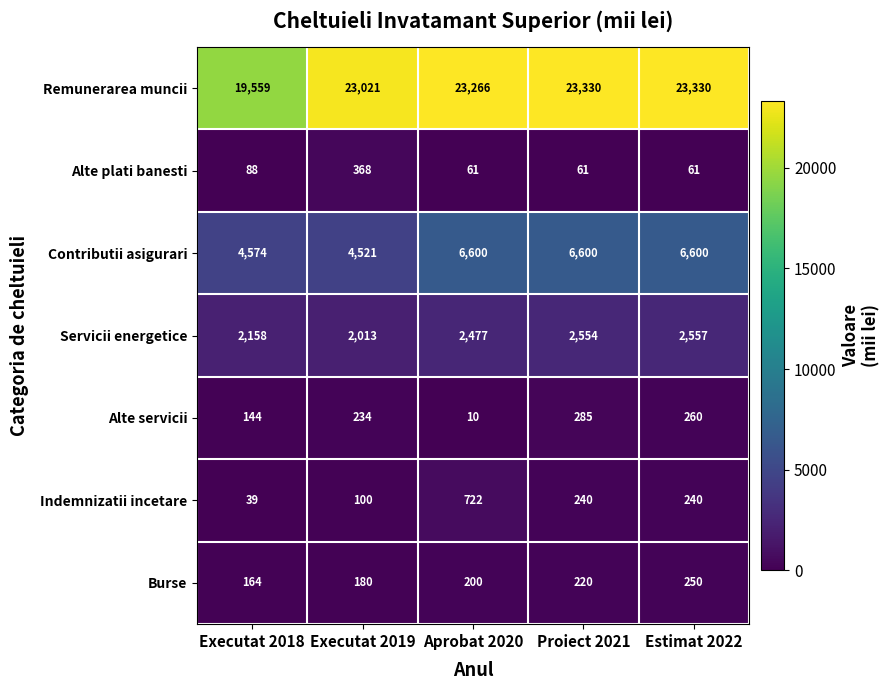

What is the difference between the maximum and minimum values in the Contributii asigurari series?

2079